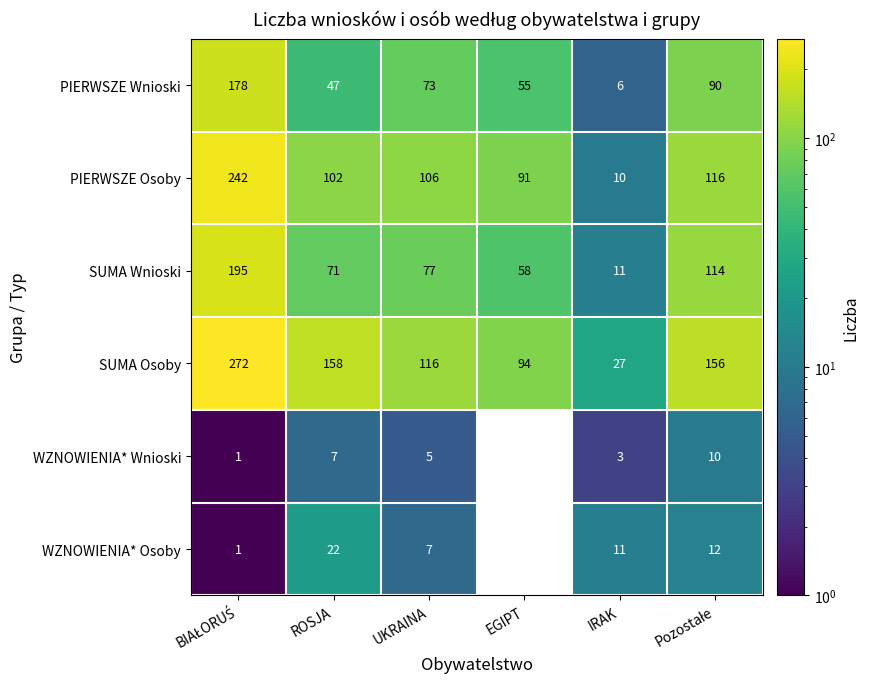

What is the maximum value for SUMA Osoby?

272